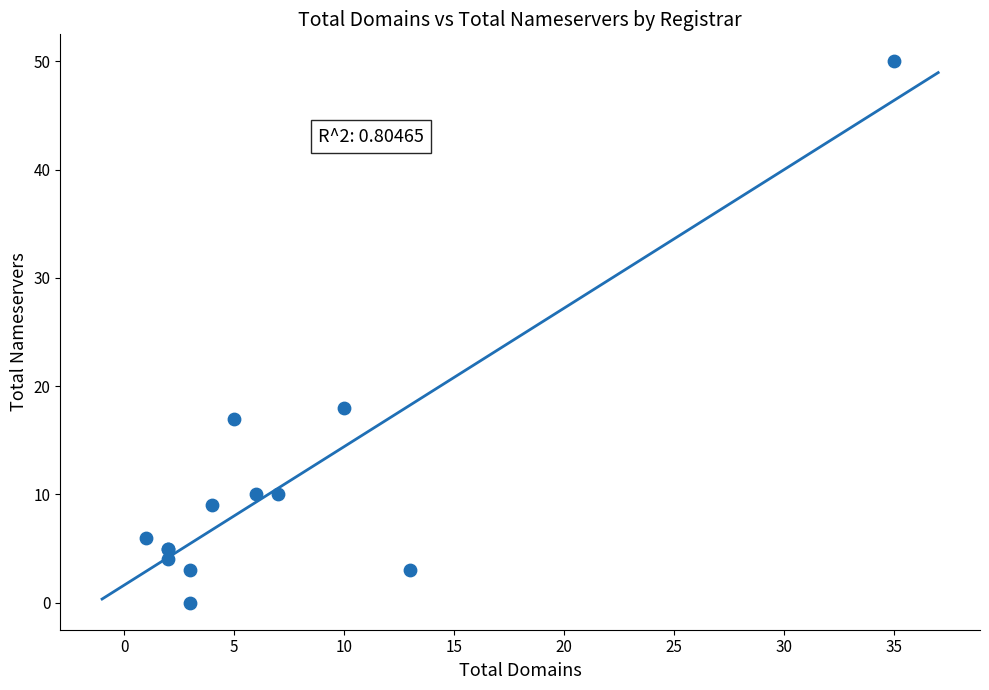

What Y value in the scatter plot is closest to 25?

18